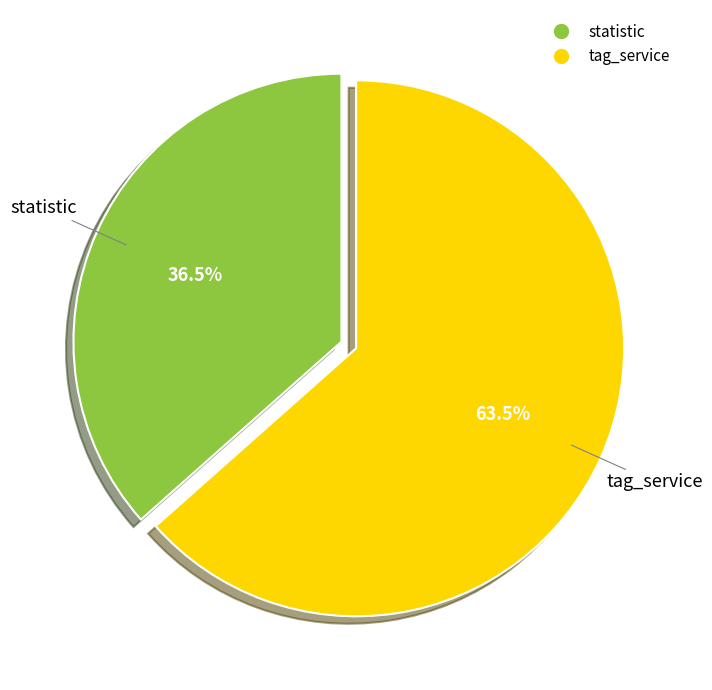

Count the number of slices in the pie.

2